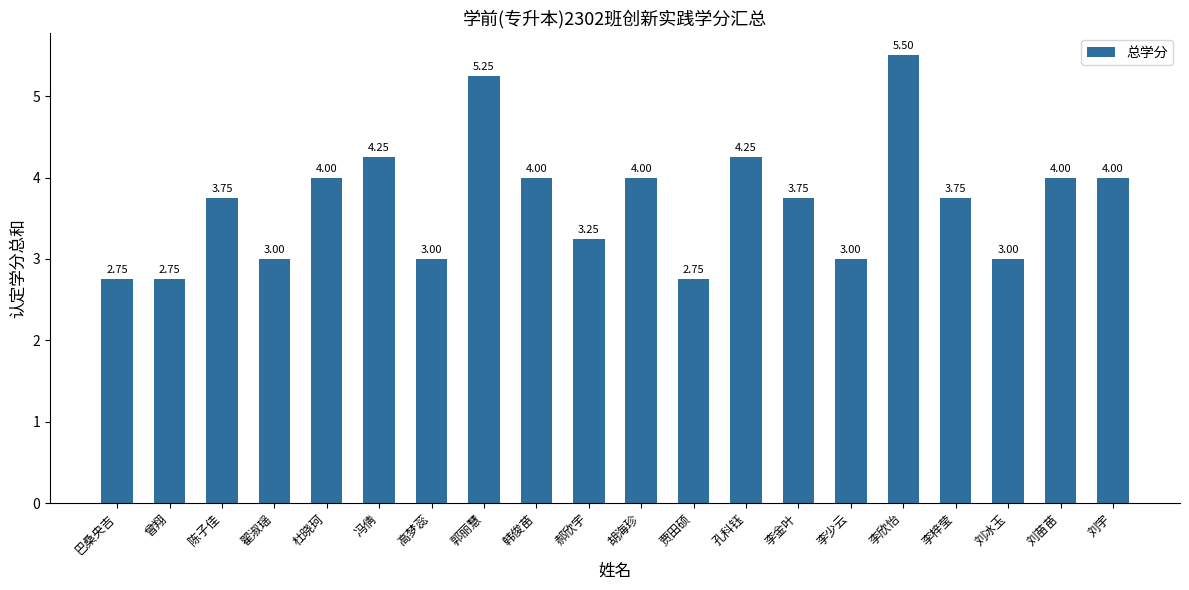

What is the average value?

3.7